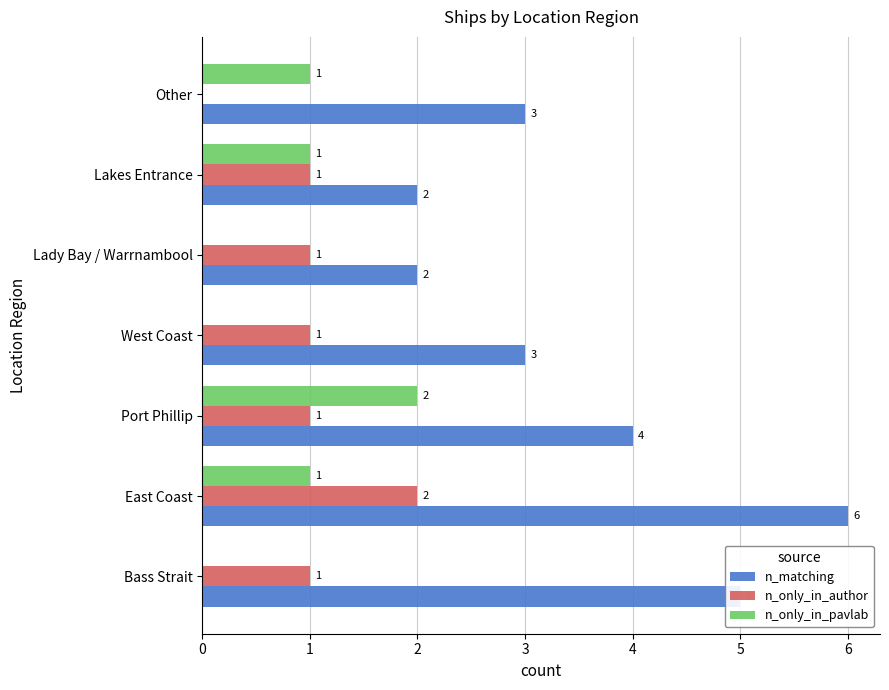

Read the n_matching value at Other.

3